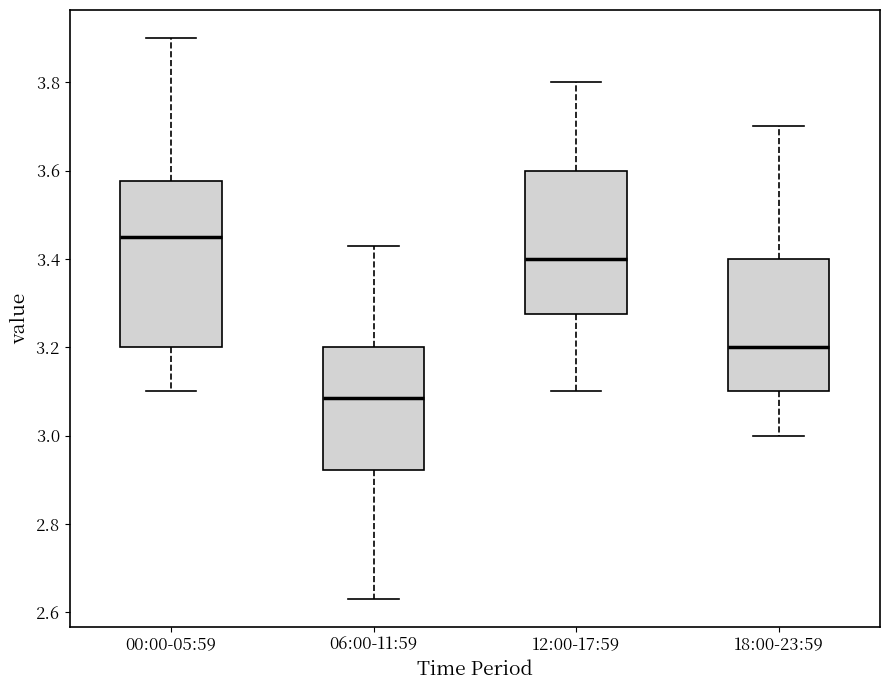

Which box has the lowest median line?

06:00-11:59